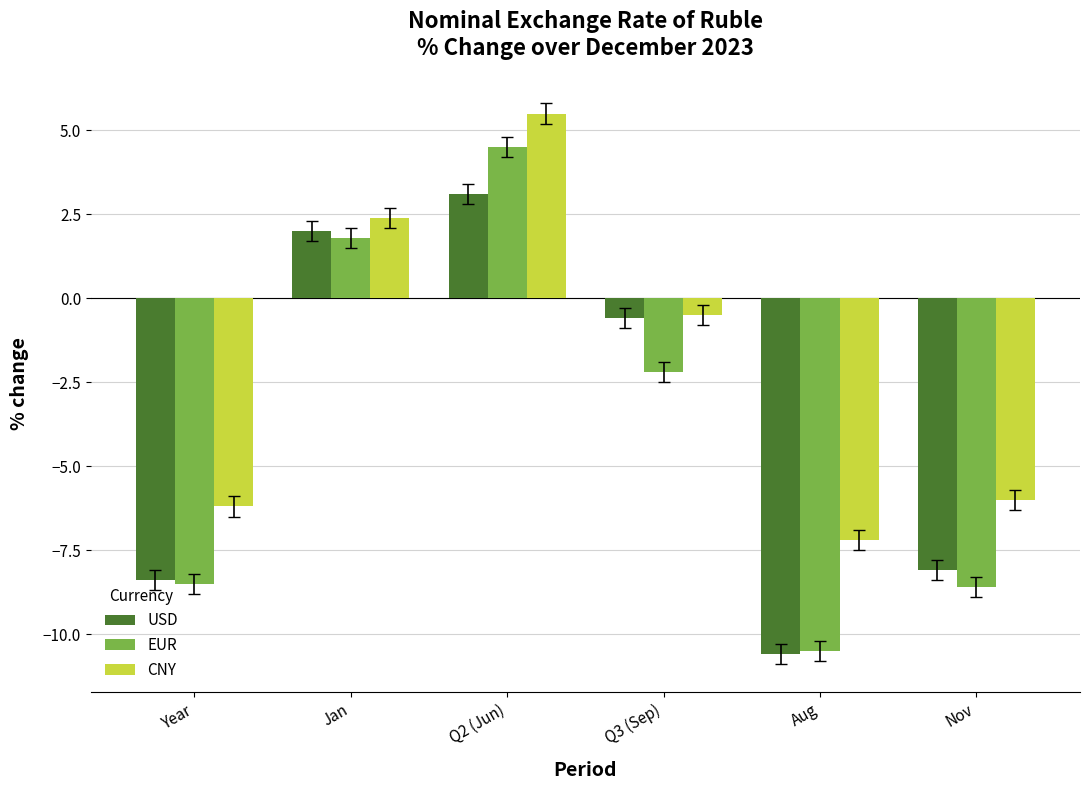

Reading right to left, list all the values displayed in this chart.

USD: -8.1	-10.6	-0.6	3.1	2.0	-8.4
EUR: -8.6	-10.5	-2.2	4.5	1.8	-8.5
CNY: -6.0	-7.2	-0.5	5.5	2.4	-6.2